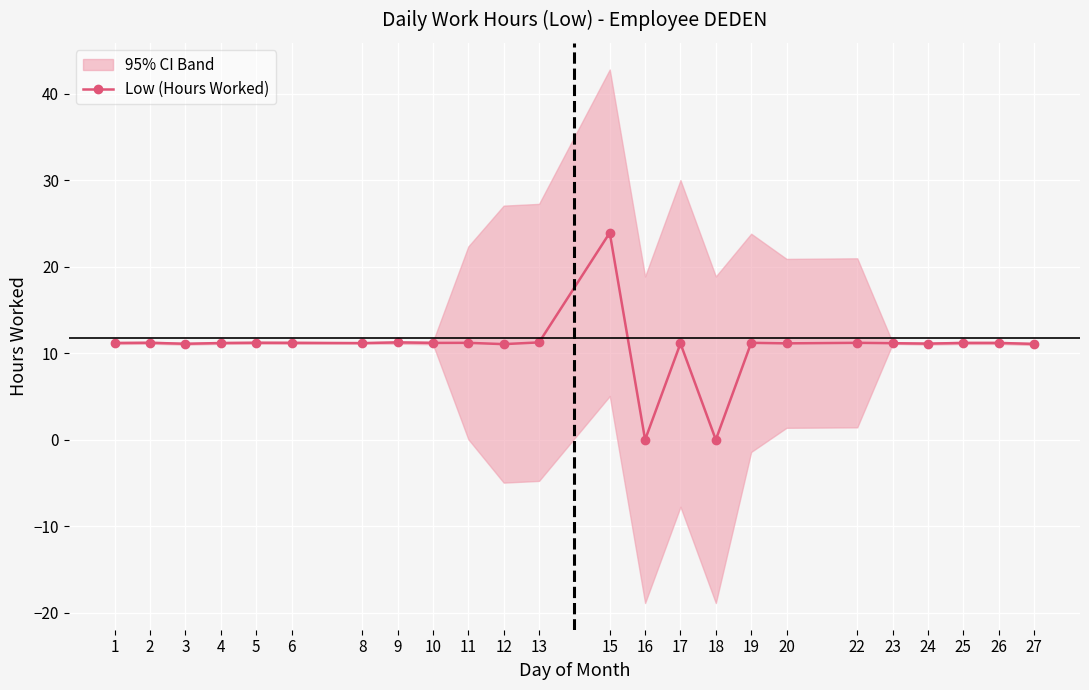

At which label does the data first exceed 11?

1